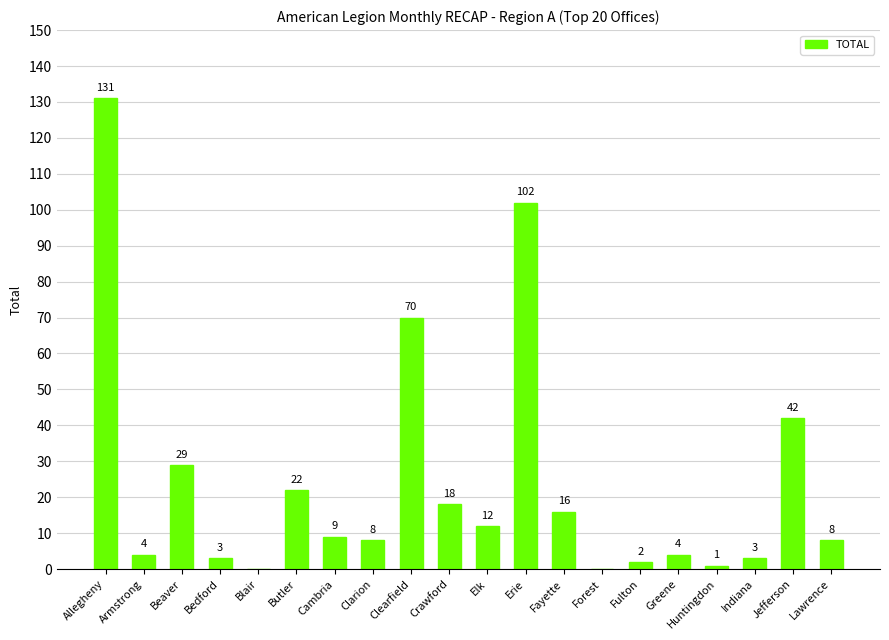

Reading left to right, what are all the values shown in this chart?

131	4	29	3	0	22	9	8	70	18	12	102	16	0	2	4	1	3	42	8